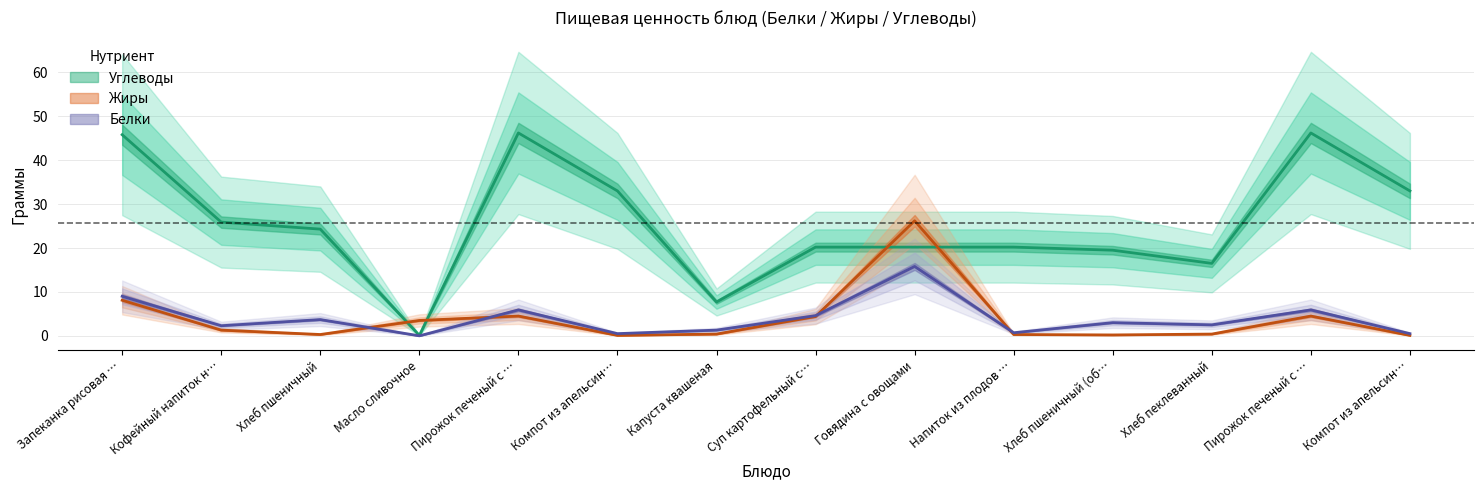

The value of Жиры at Кофейный напиток н… is 1.3. True or false?

True